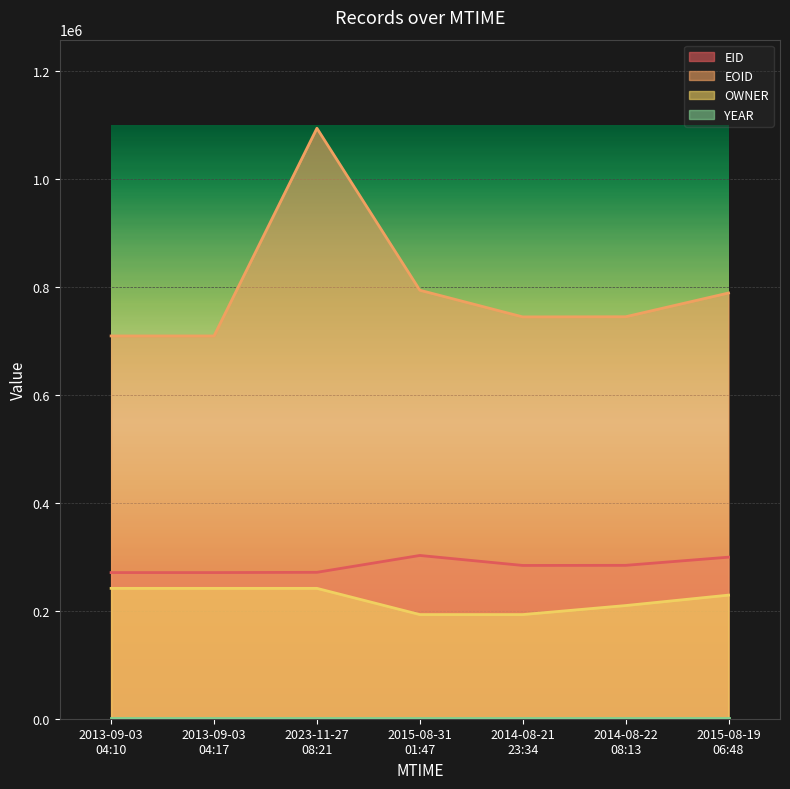

How many series are shown in this chart?

4